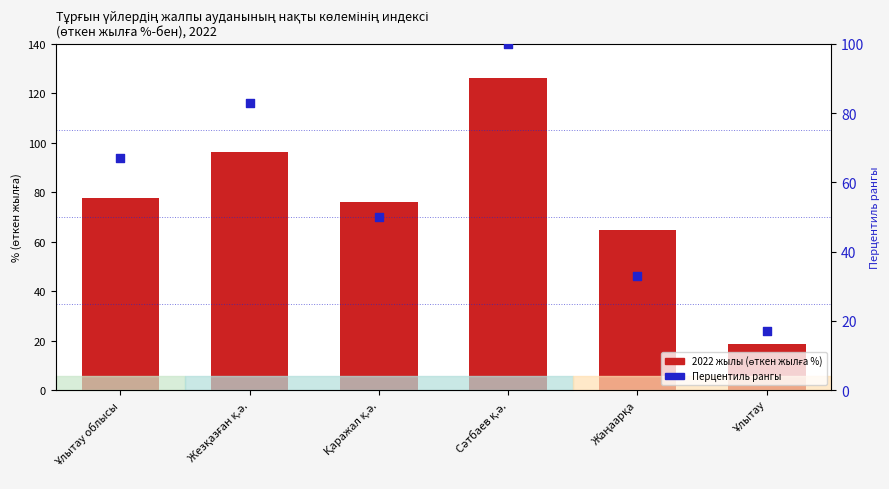

What is the total value across all series at Ұлытау облысы?

144.6